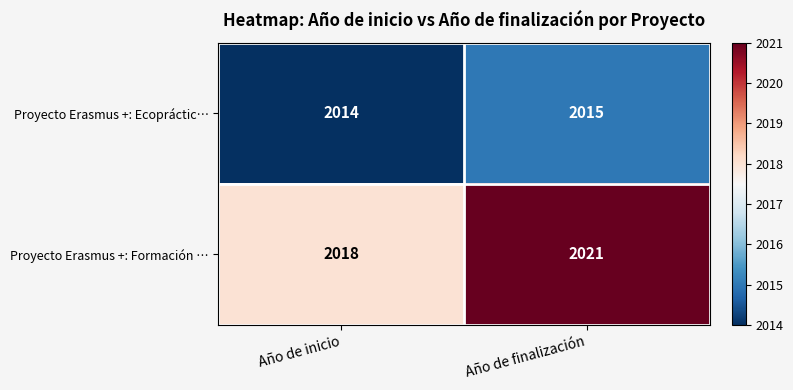

What is the total value across all series at Año de inicio?

4032